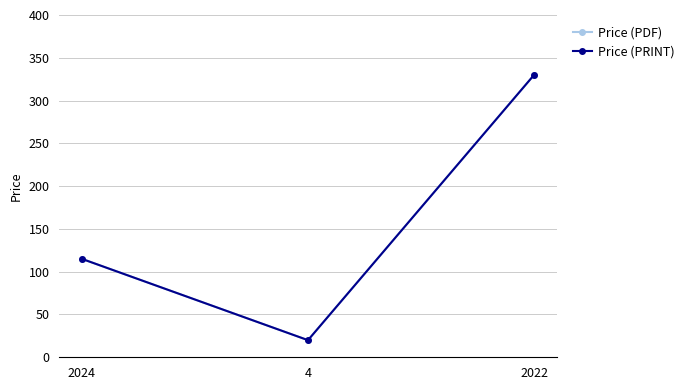

What is the label of the 3rd point from the left?

2022